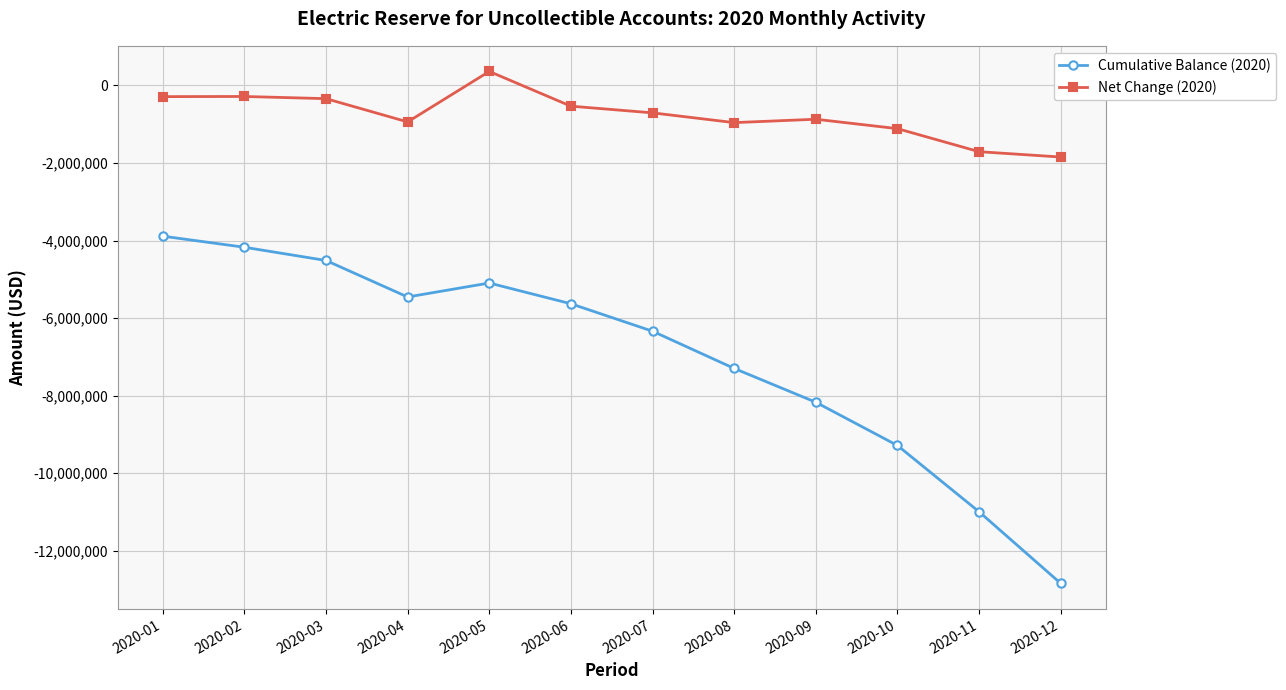

The Net Change (2020) series shows -707475.8 at 2020-07. True or false?

True